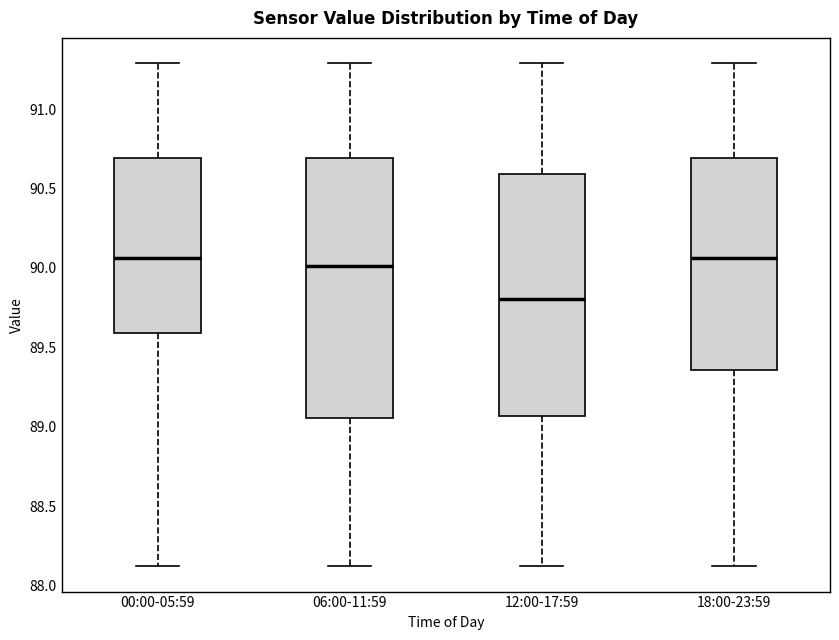

Which box has the lowest median line?

12:00-17:59